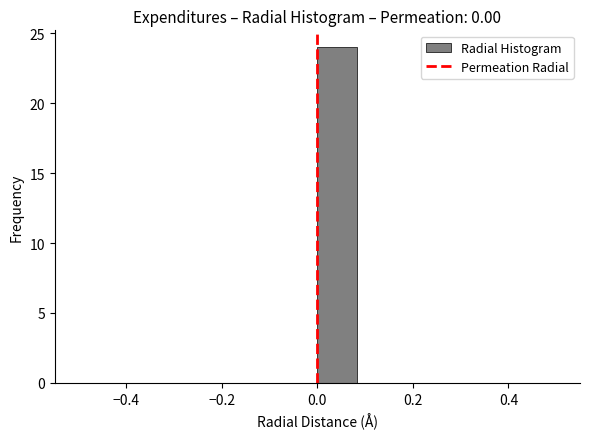

Reading left to right, transcribe this chart: for each bar, give the range it covers on the x-axis and its height. Neither the bar edges nor the heights are printed on the chart, so give them approximately, as read against the axes.

-0.50 to -0.42: 0
-0.42 to -0.34: 0
-0.34 to -0.24: 0
-0.24 to -0.16: 0
-0.16 to -0.08: 0
-0.08 to 0.00: 0
0.00 to 0.08: 24
0.08 to 0.16: 0
0.16 to 0.26: 0
0.26 to 0.34: 0
0.34 to 0.42: 0
0.42 to 0.50: 0